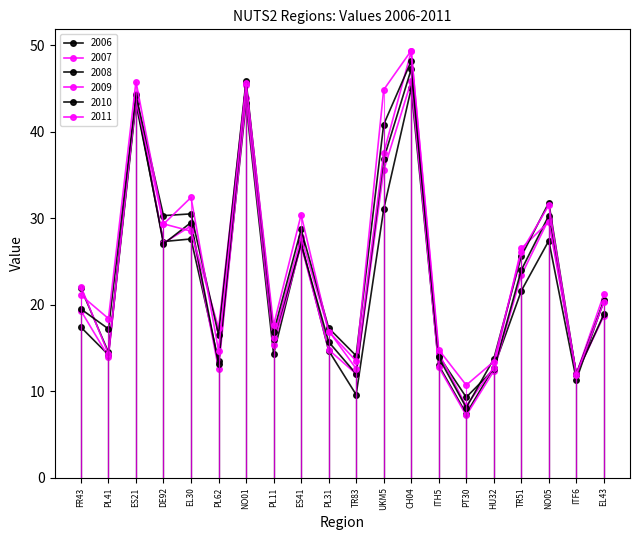

How many interior local valleys does the 2009 series have?

6